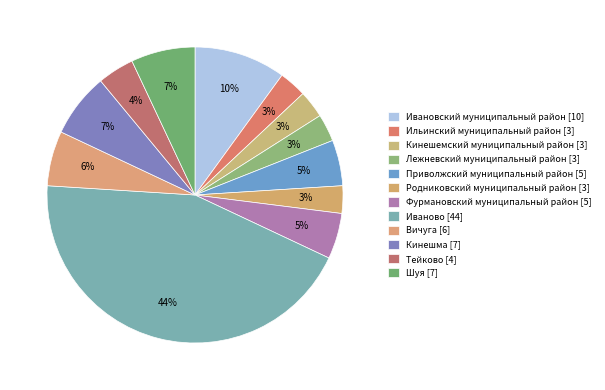

Is it true that Лежневский муниципальный район is 3% of the pie?

True